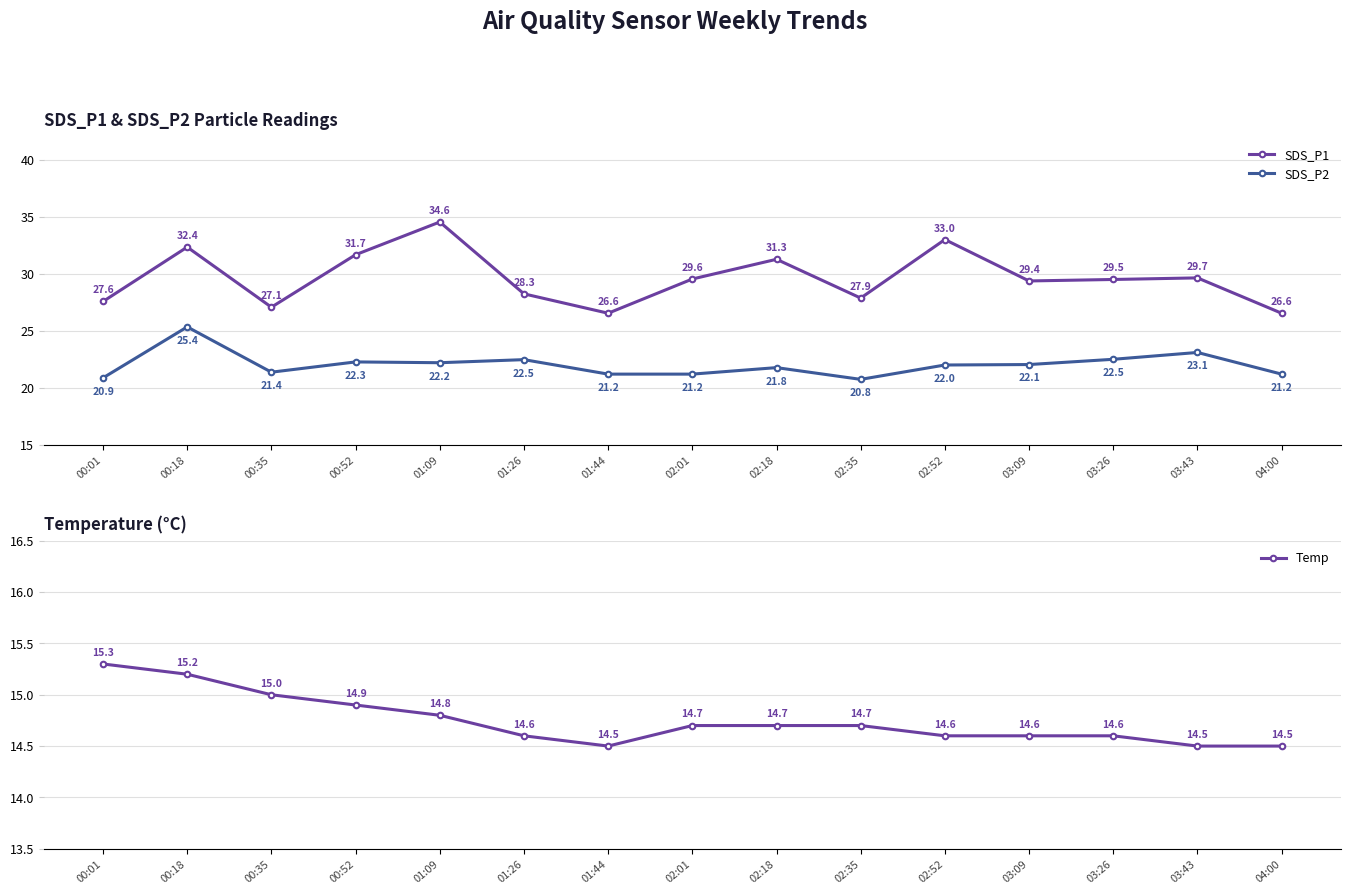

What is the difference between the maximum and second lowest values in the SDS_P1 series?

8.0